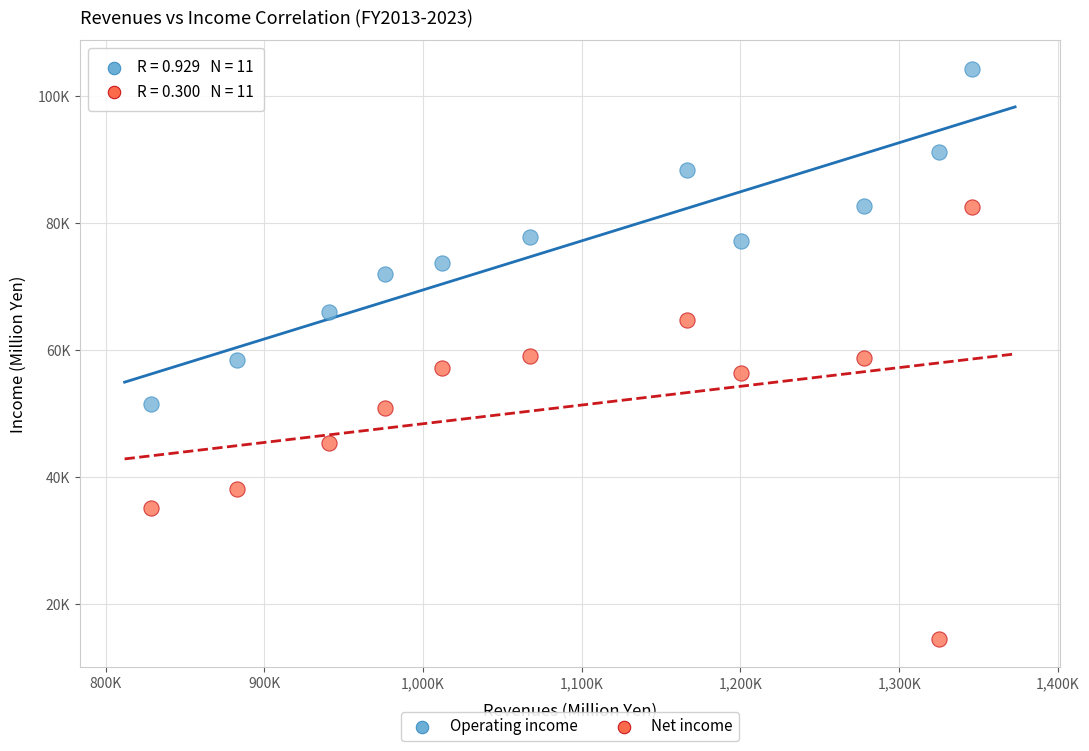

Which series has the widest spread of Y values?

Net income